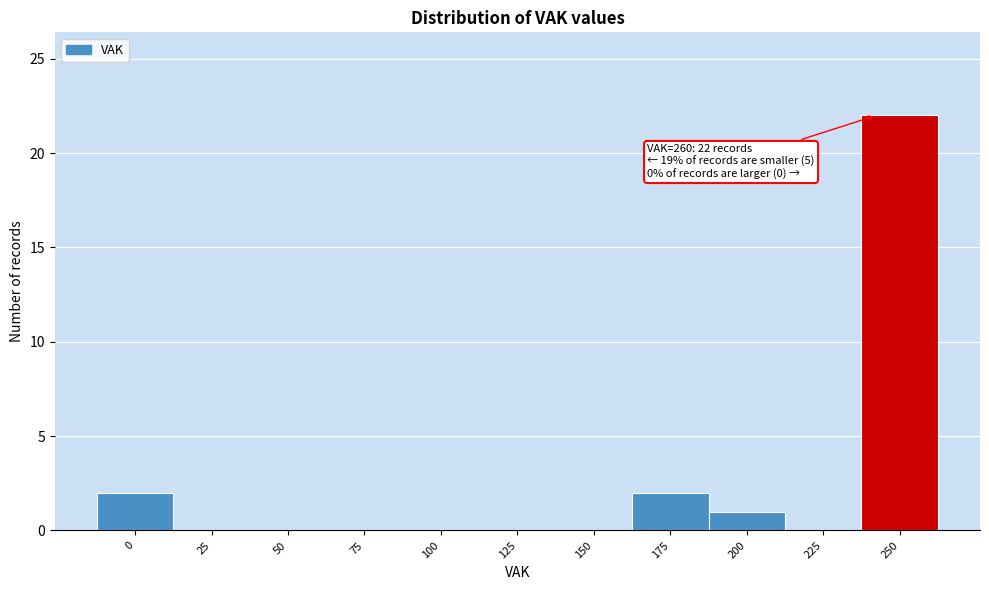

Reading left to right, extract all data points from this chart.

0=2	25=0	50=0	75=0	100=0	125=0	150=0	175=2	200=1	225=0	250=22